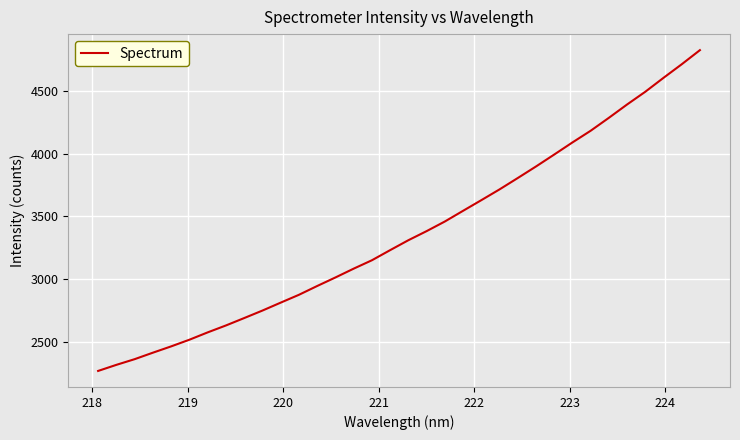

What is the smallest value displayed?

2270.1